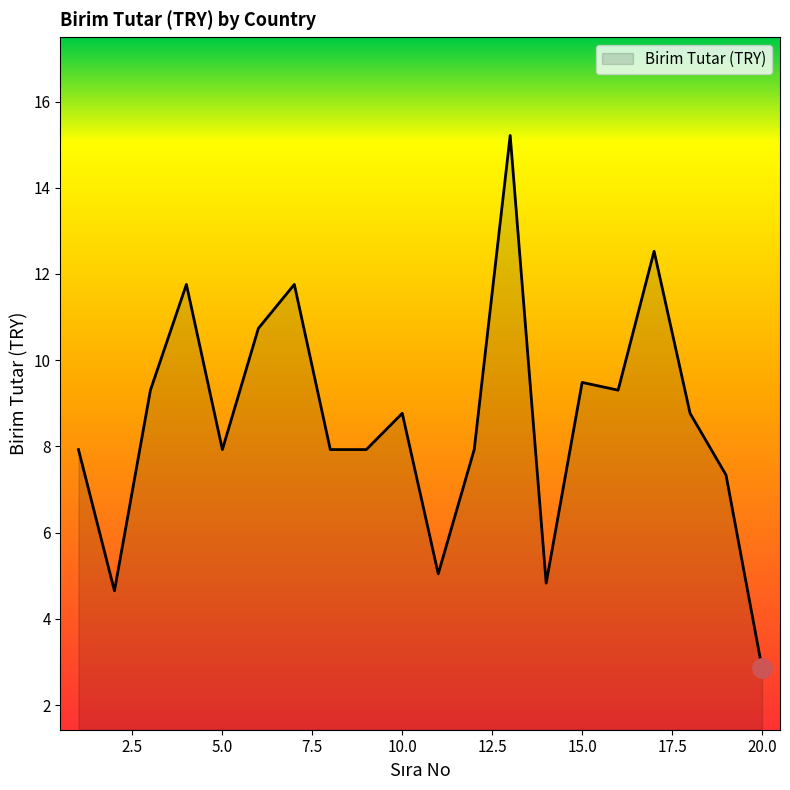

What is the maximum value shown in the chart?

15.2